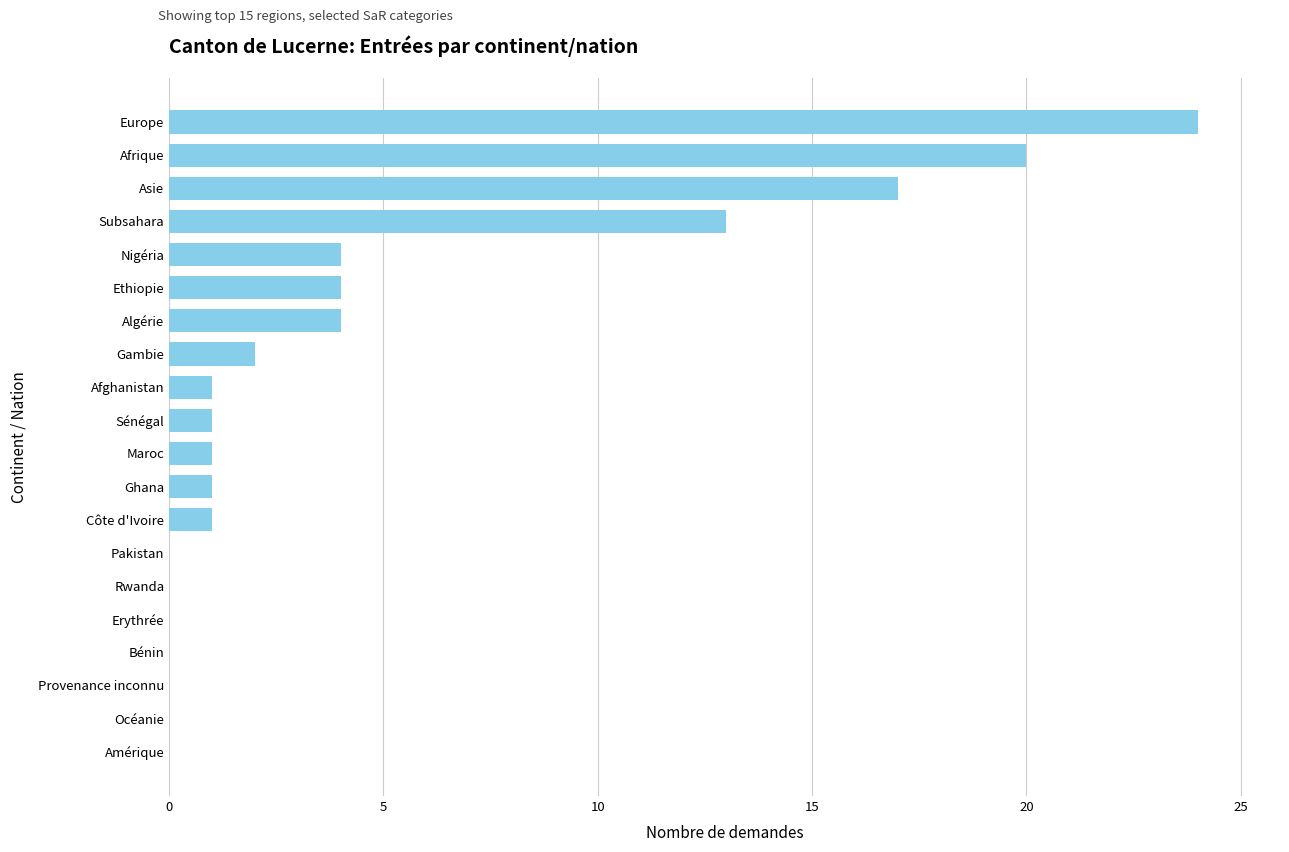

What is the ratio of the value at Gambie to the value at Ethiopie?

0.5